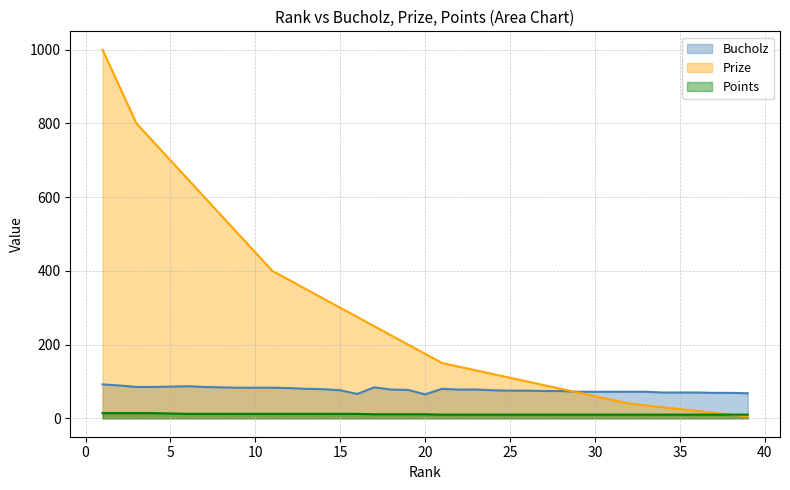

What is the approximate value of Prize at 11, to the nearest 50?

400